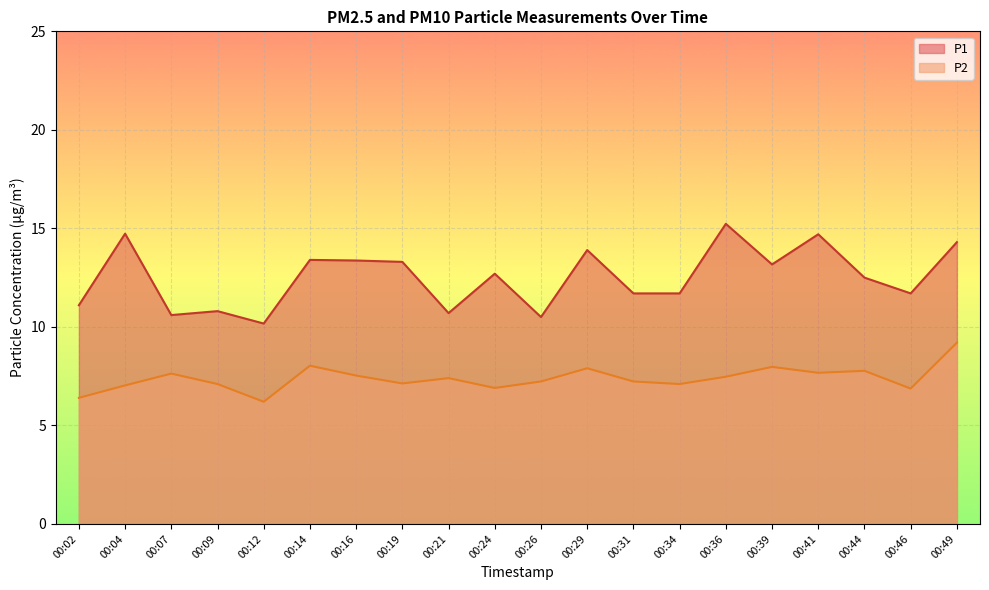

Which series has the widest spread of values?

P1